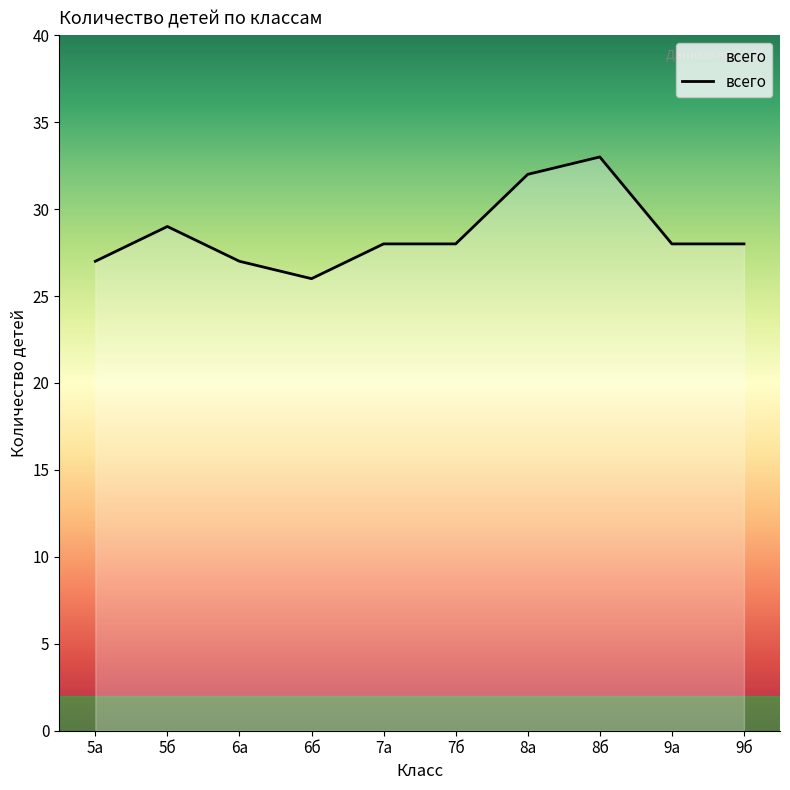

Is it true that the value at 6а is 16?

False